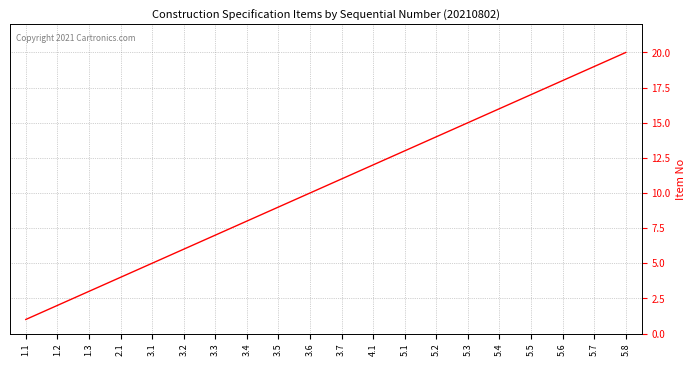

True or false: the data shows 7 at 3.3.

True